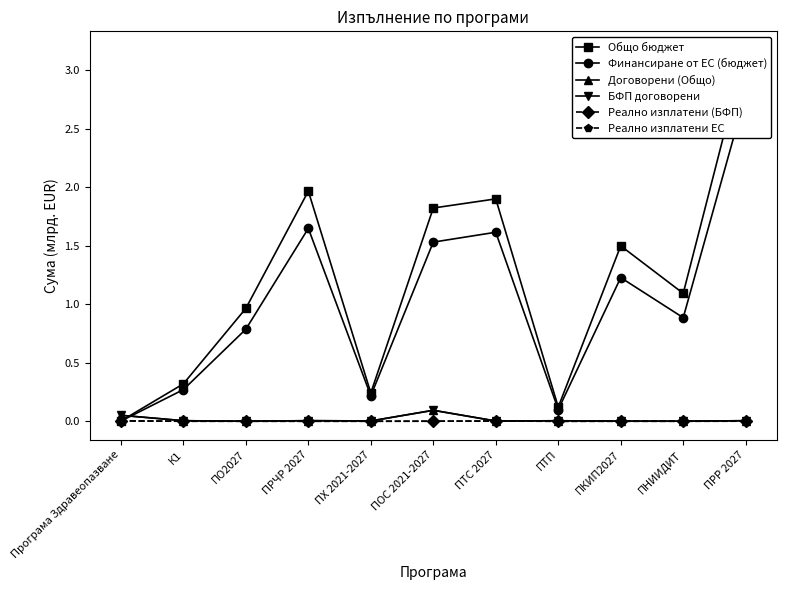

List the series in order of their peak value, lowest first.

Реално изплатени ЕС, Реално изплатени (БФП), БФП договорени, Договорени (Общо), Финансиране от ЕС (бюджет), Общо бюджет